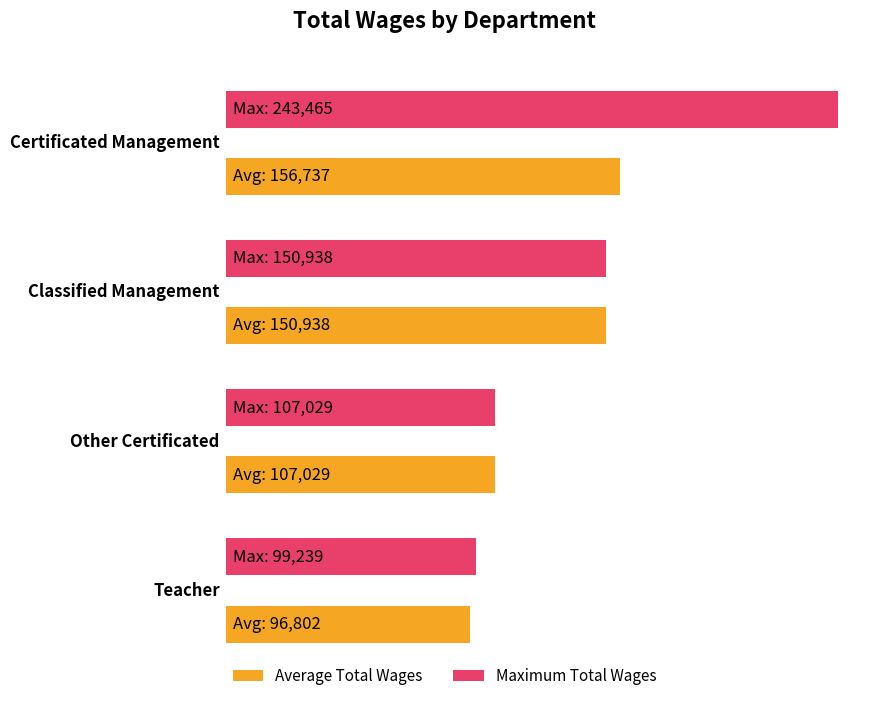

Rank the categories by Average Total Wages value from lowest to highest.

Teacher, Other Certificated, Classified Management, Certificated Management